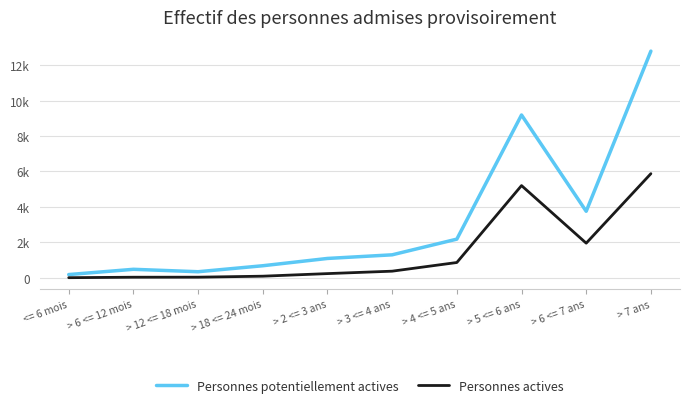

Is the value of Personnes actives at > 6 <= 7 ans greater than the value of Personnes potentiellement actives at > 6 <= 12 mois?

Yes